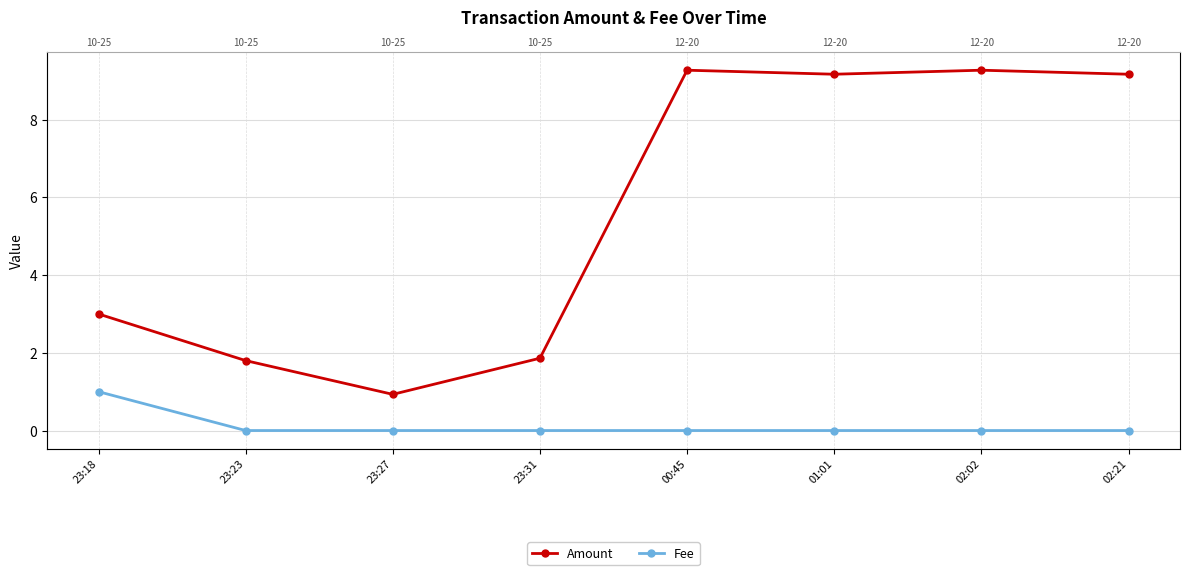

Rank the series by their maximum value, from highest to lowest.

Amount, Fee